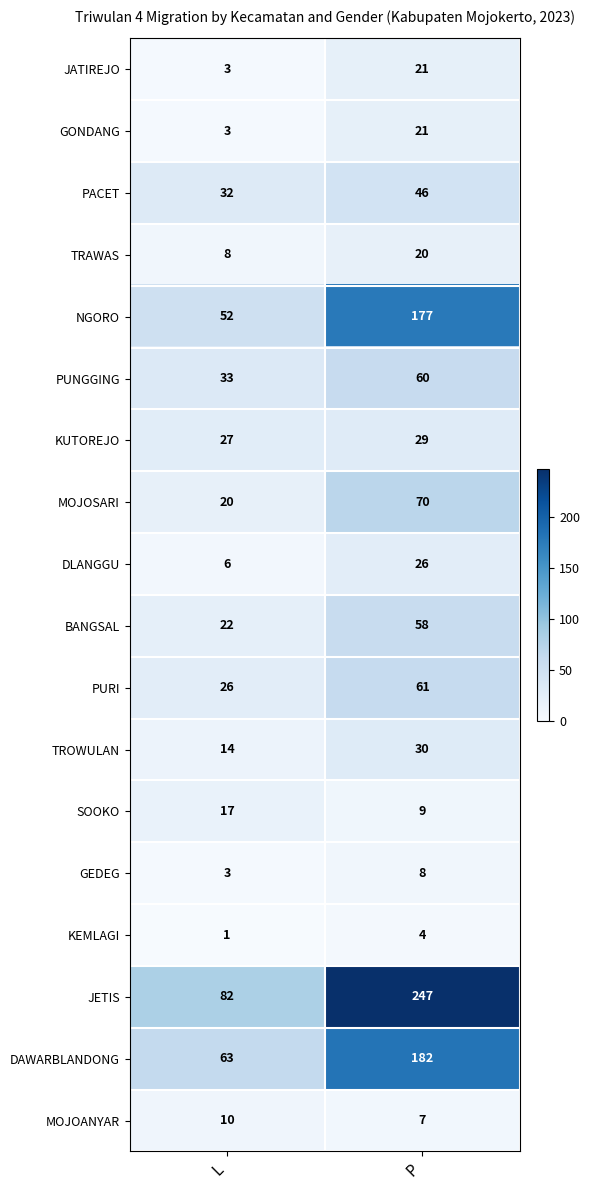

How many categories are shown in the chart?

2